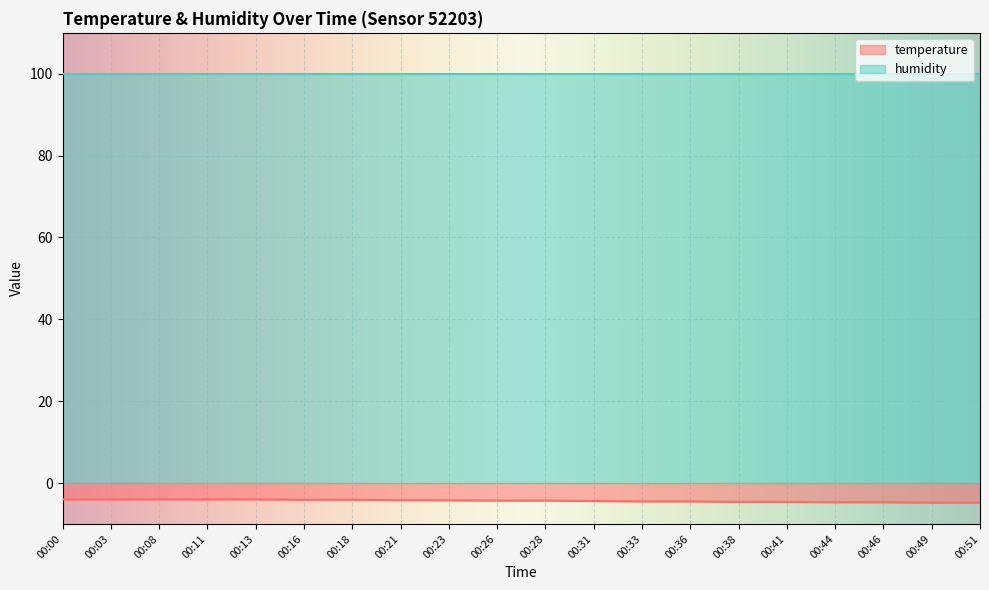

Does the chart display data point markers on the line(s)?

No